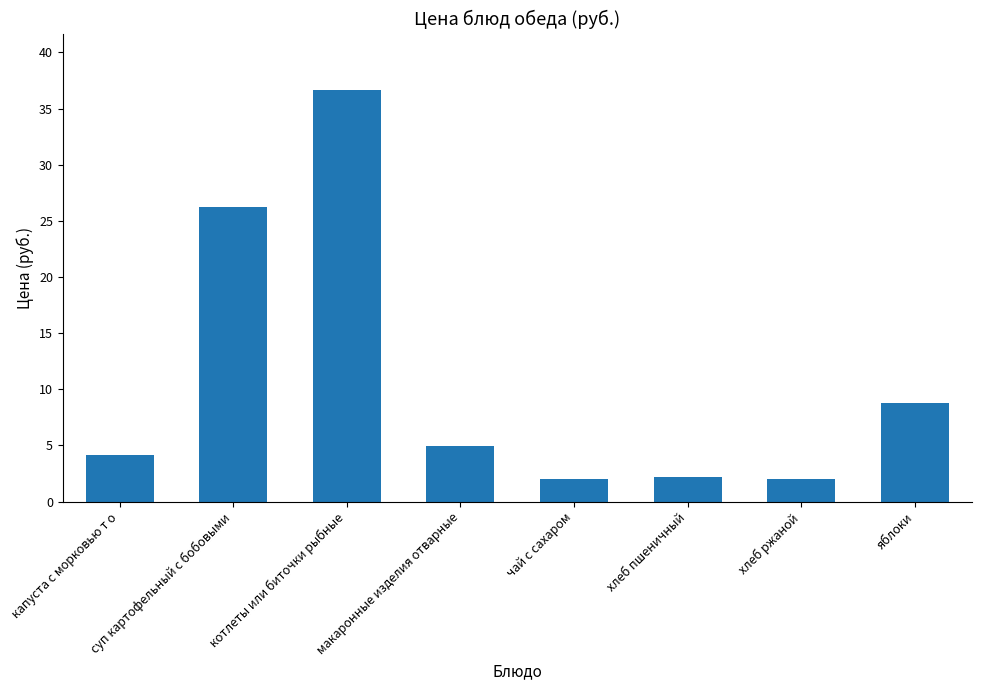

What is the greatest value displayed?

36.7